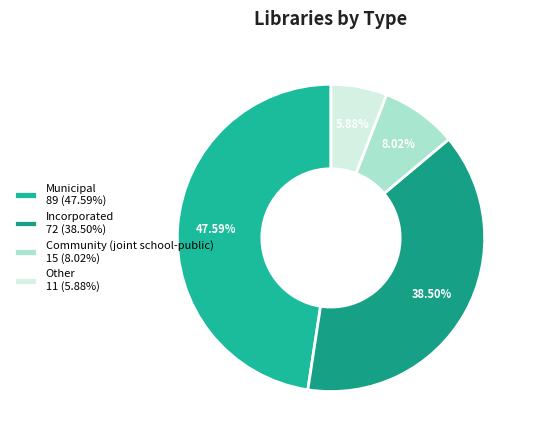

What percentage is the Community (joint school-public) slice, to the nearest percent?

8%